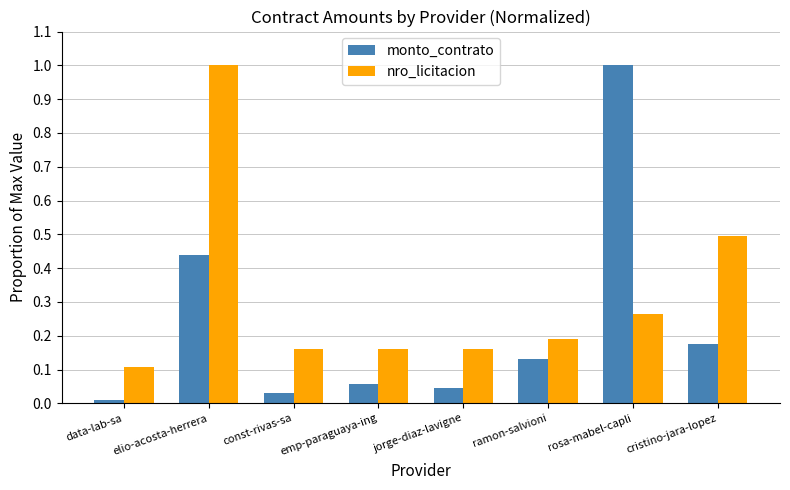

What is the maximum value for nro_licitacion?

1.0